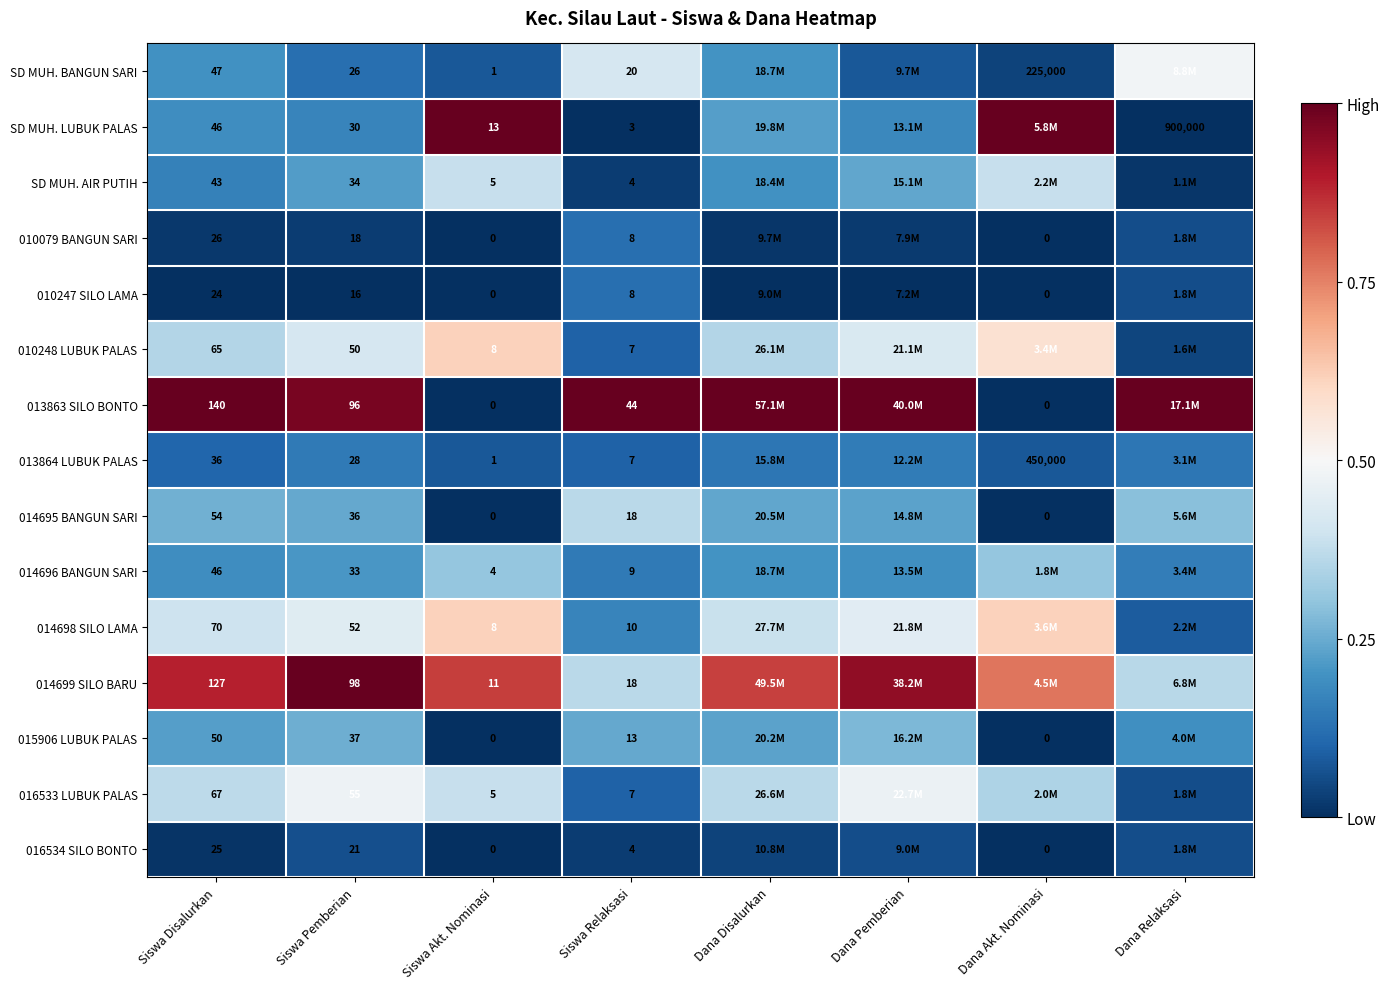

The value of 010247 SILO LAMA at Siswa Disalurkan is 0.1. True or false?

False